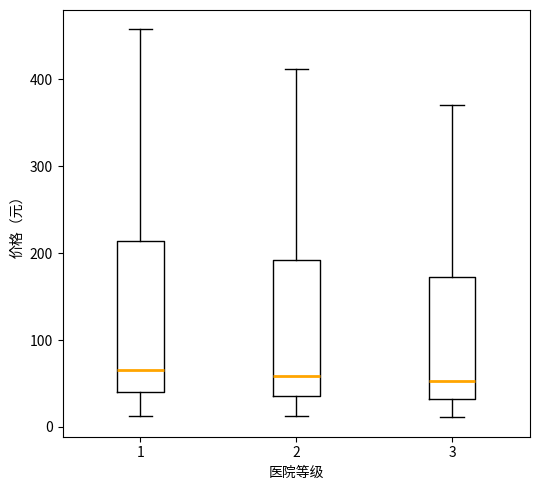

Which box is the tallest, from its lower edge to its upper edge?

1